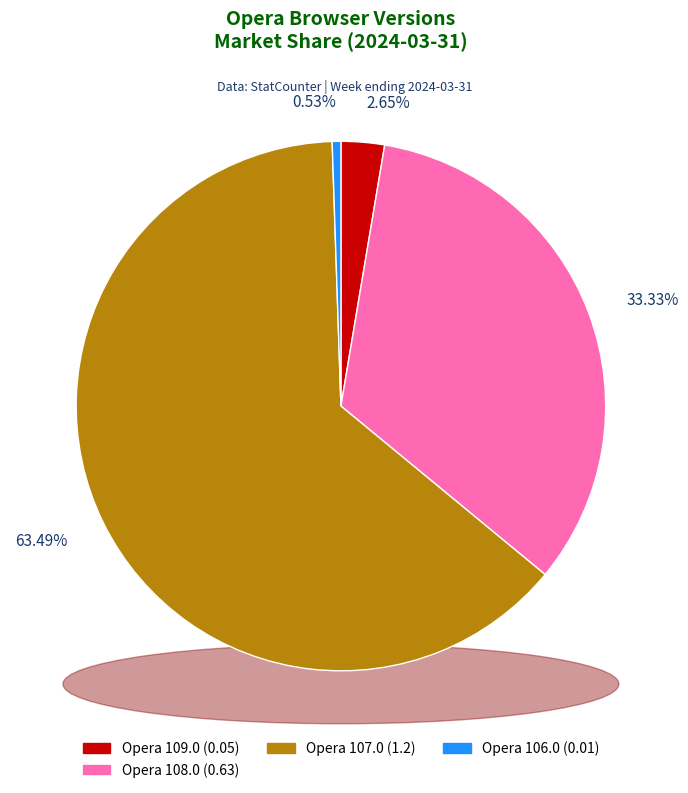

Which has a higher value, Opera 109.0 or Opera 106.0?

Opera 109.0